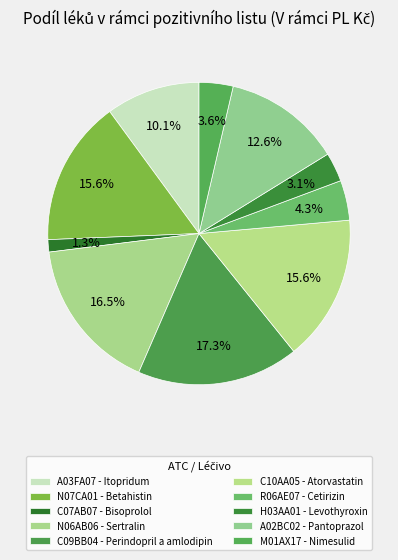

Does any single category account for the majority?

No